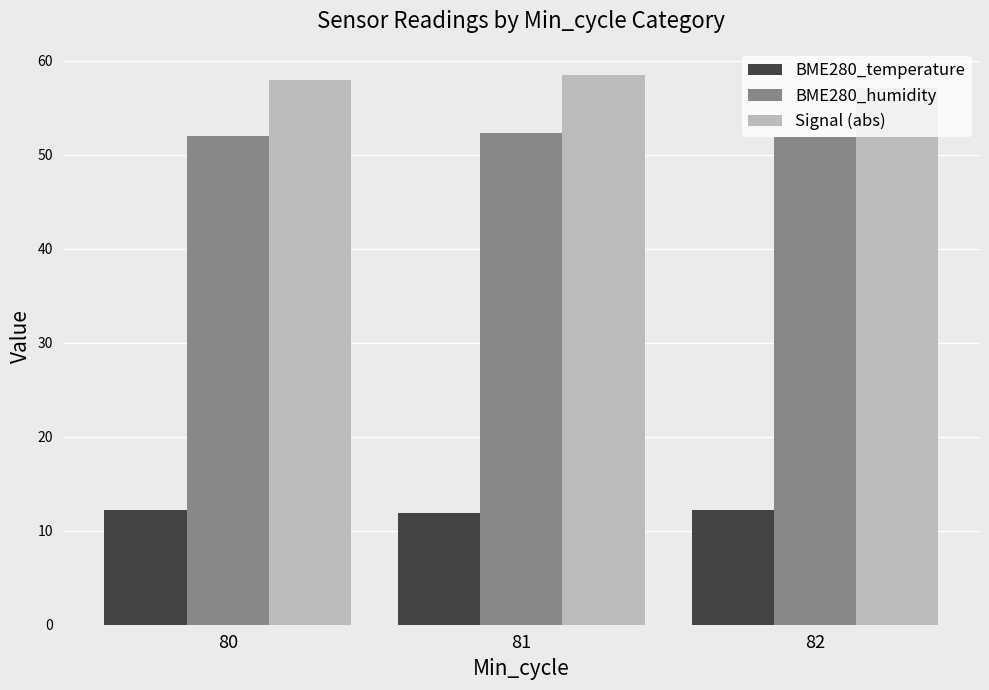

What is the lowest value of the BME280_temperature series?

11.9